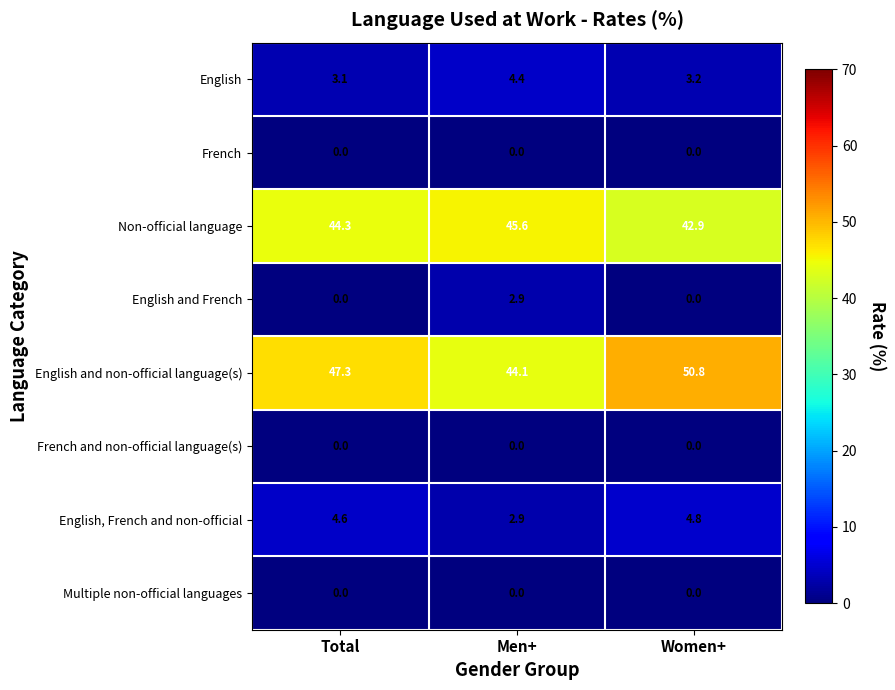

How many distinct data groups are displayed?

8